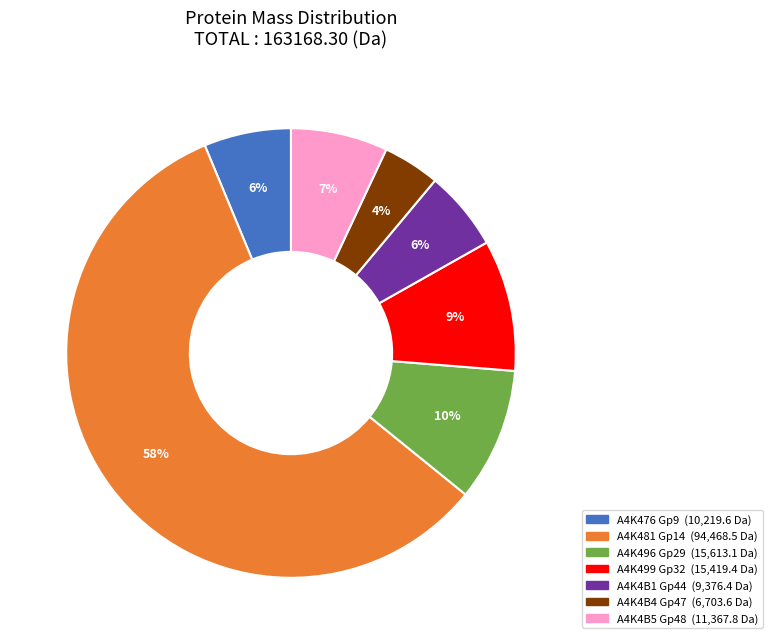

The A4K4B5 Gp48 slice represents 7% of the pie. True or false?

True